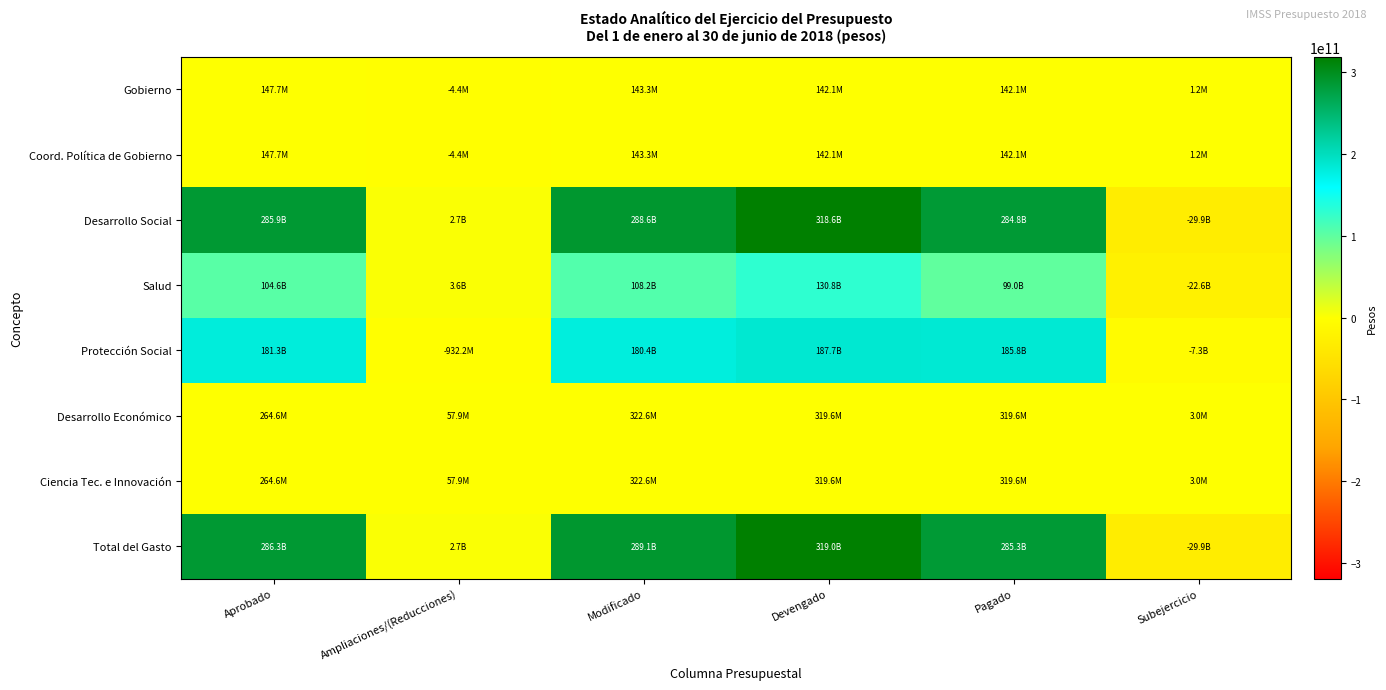

How many data points does each series have?

6